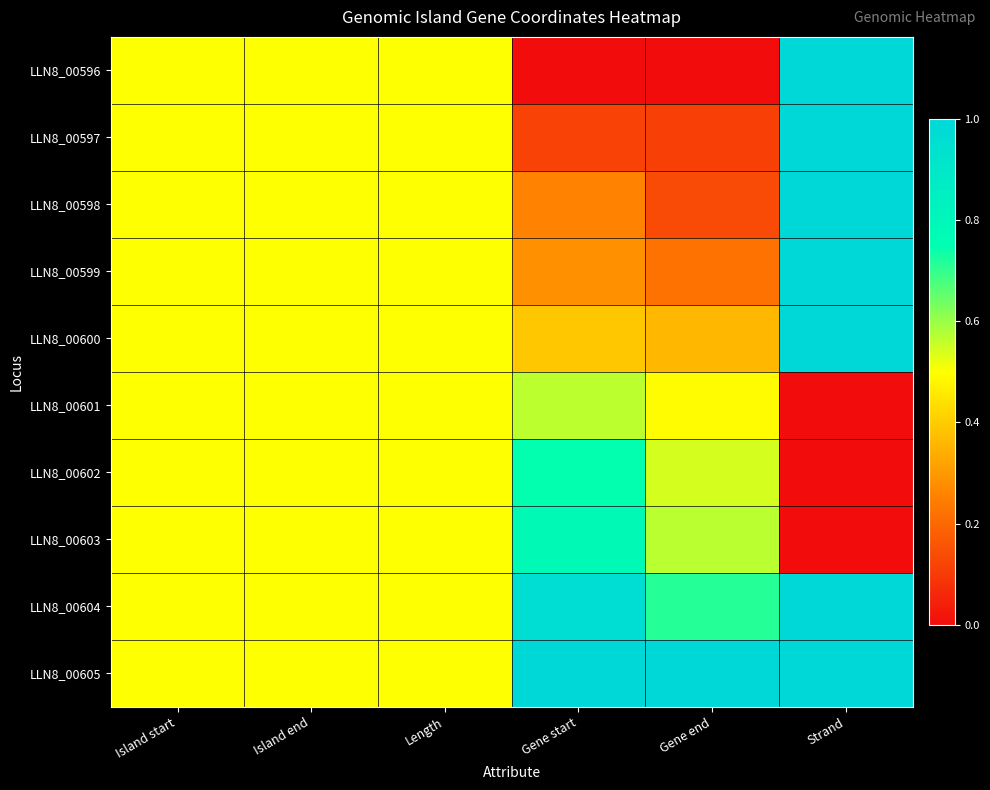

Which series has the largest range (max minus min)?

LLN8_00596